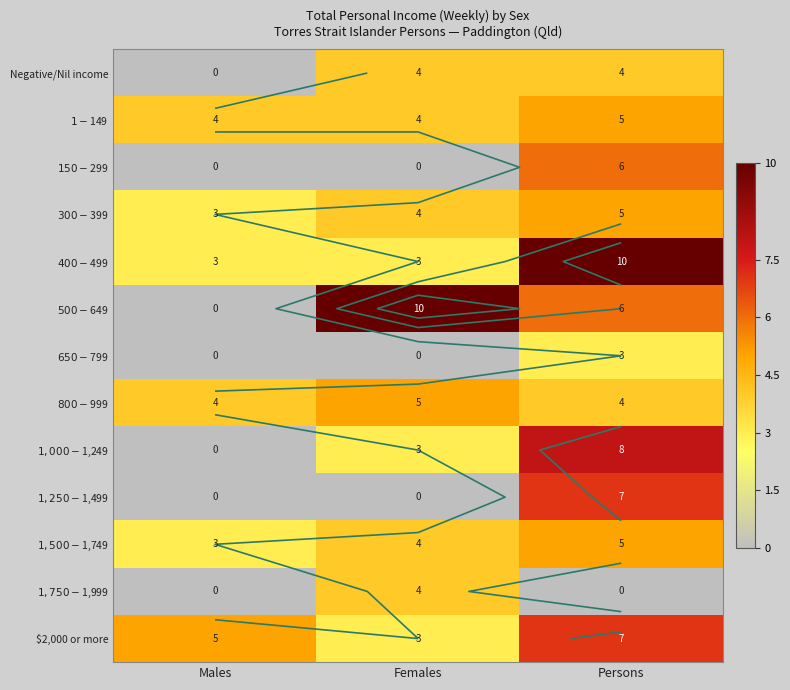

At how many categories does at least one series exceed 2?

3